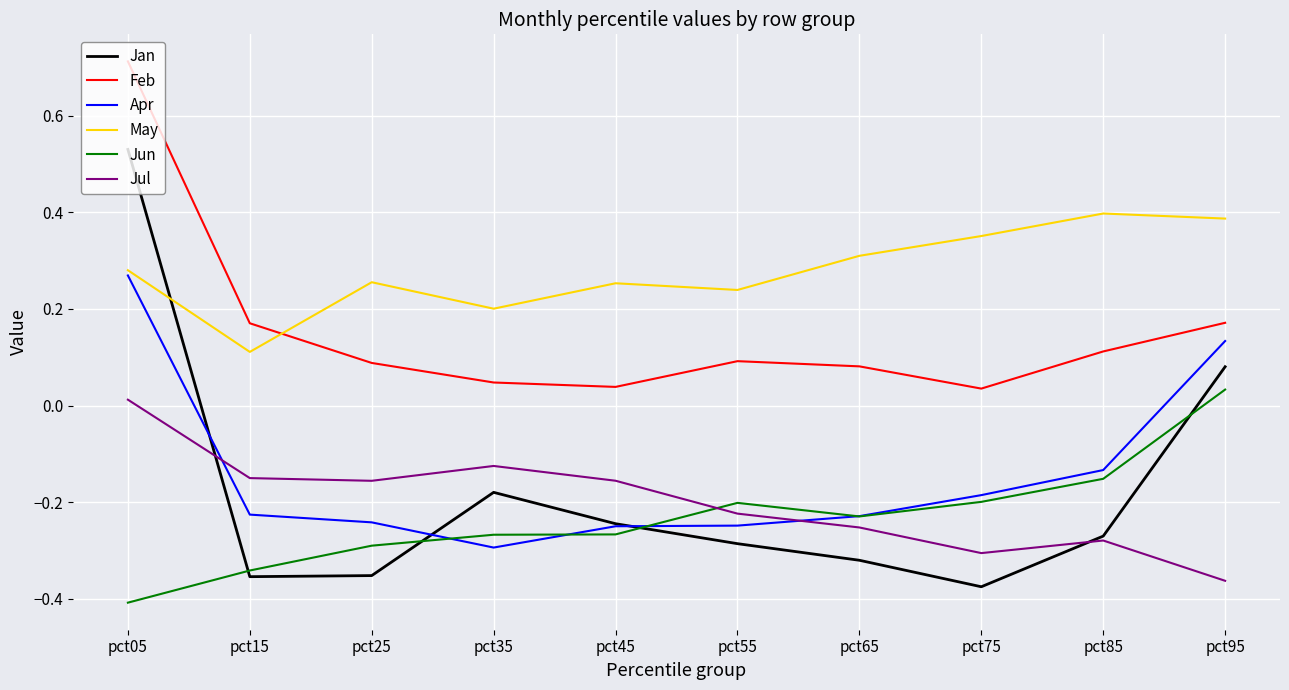

At which label does Jun reach its peak?

pct95